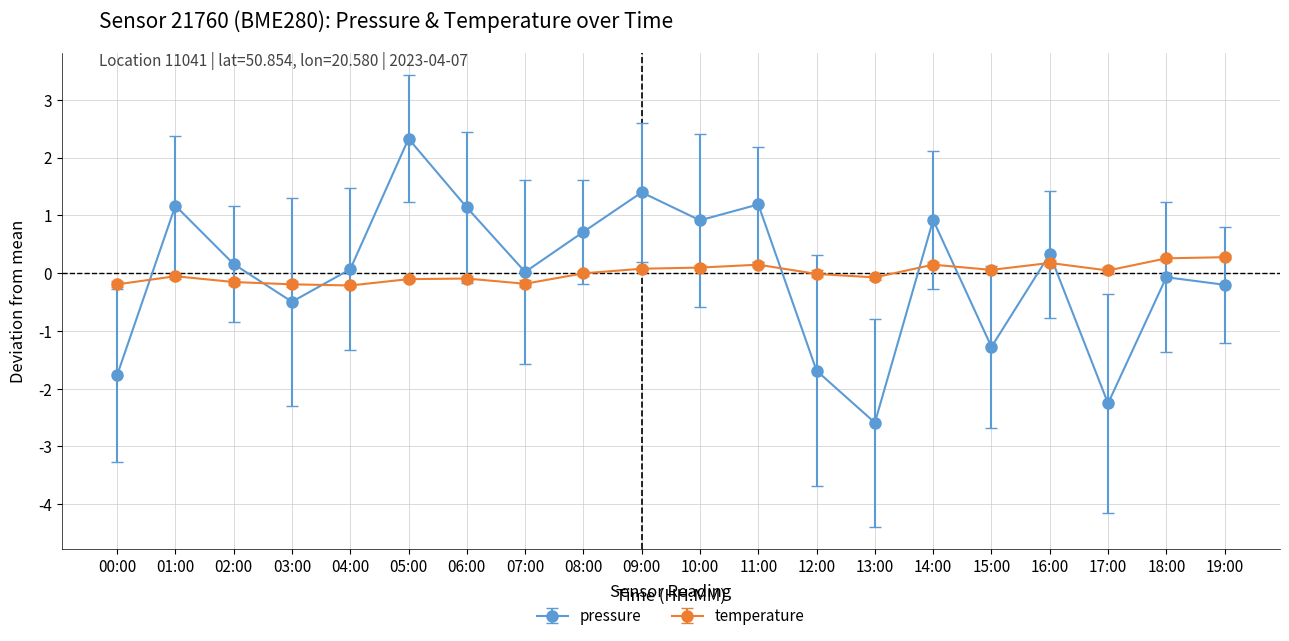

At which category does pressure reach its first local peak?

01:00